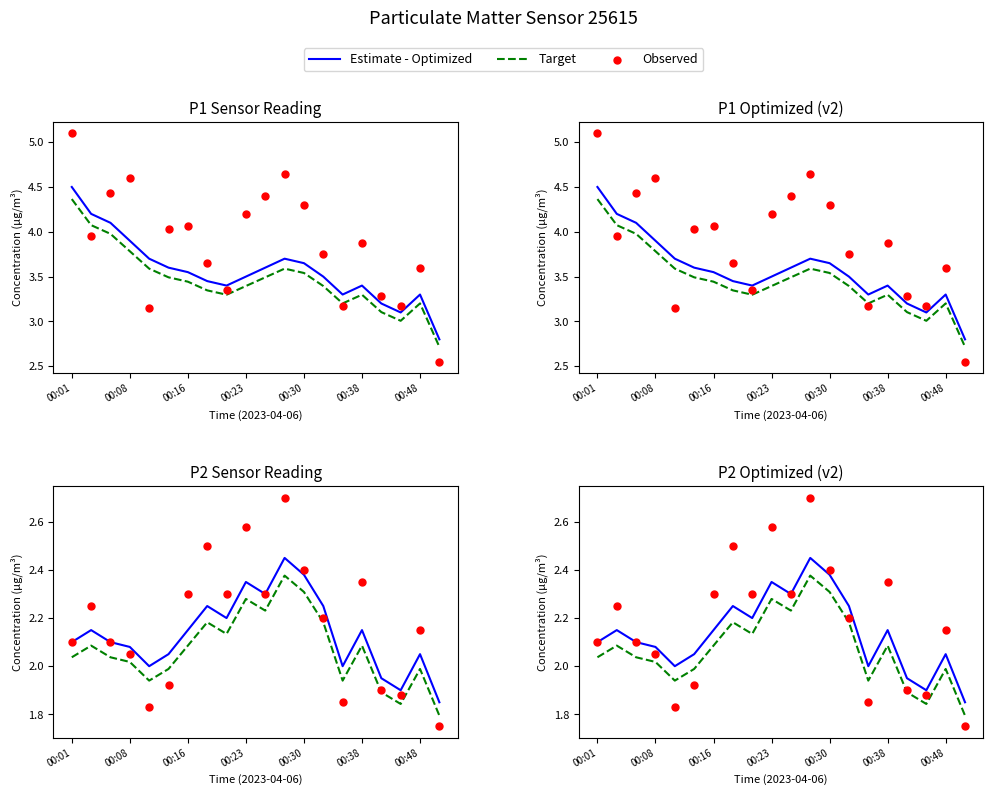

Which series has the largest total across all categories?

Observed